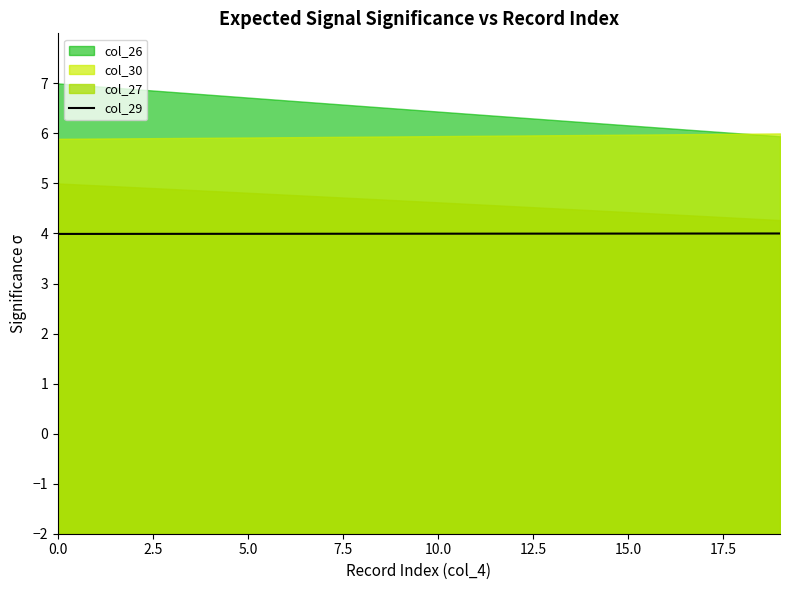

What is the label of the 7th point from the right?

13